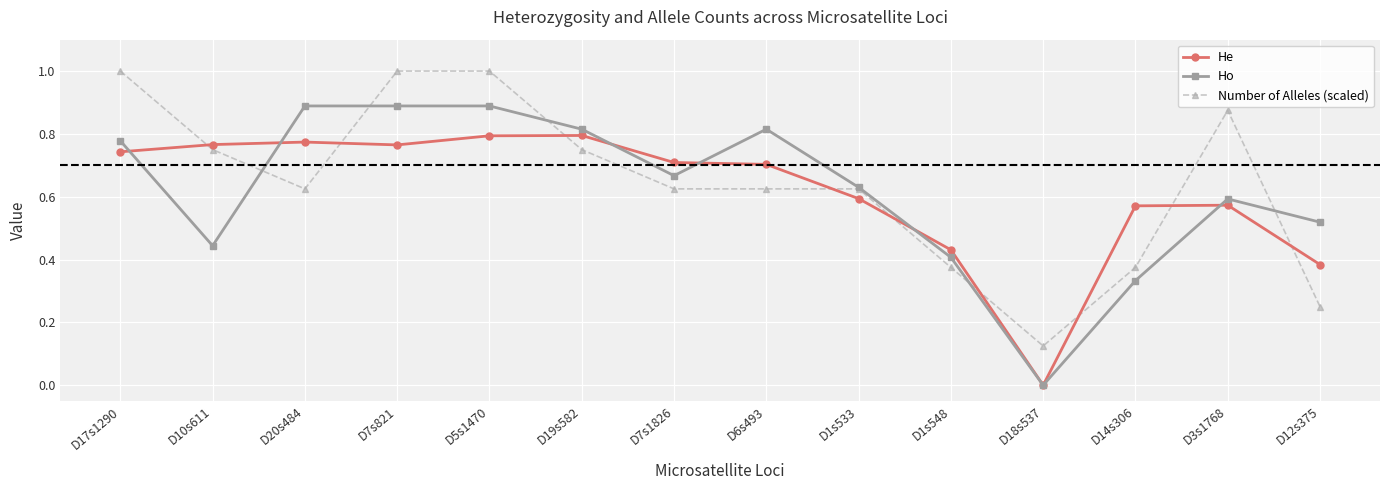

Between which two adjacent categories do Ho and He first intersect?

D17s1290 and D10s611